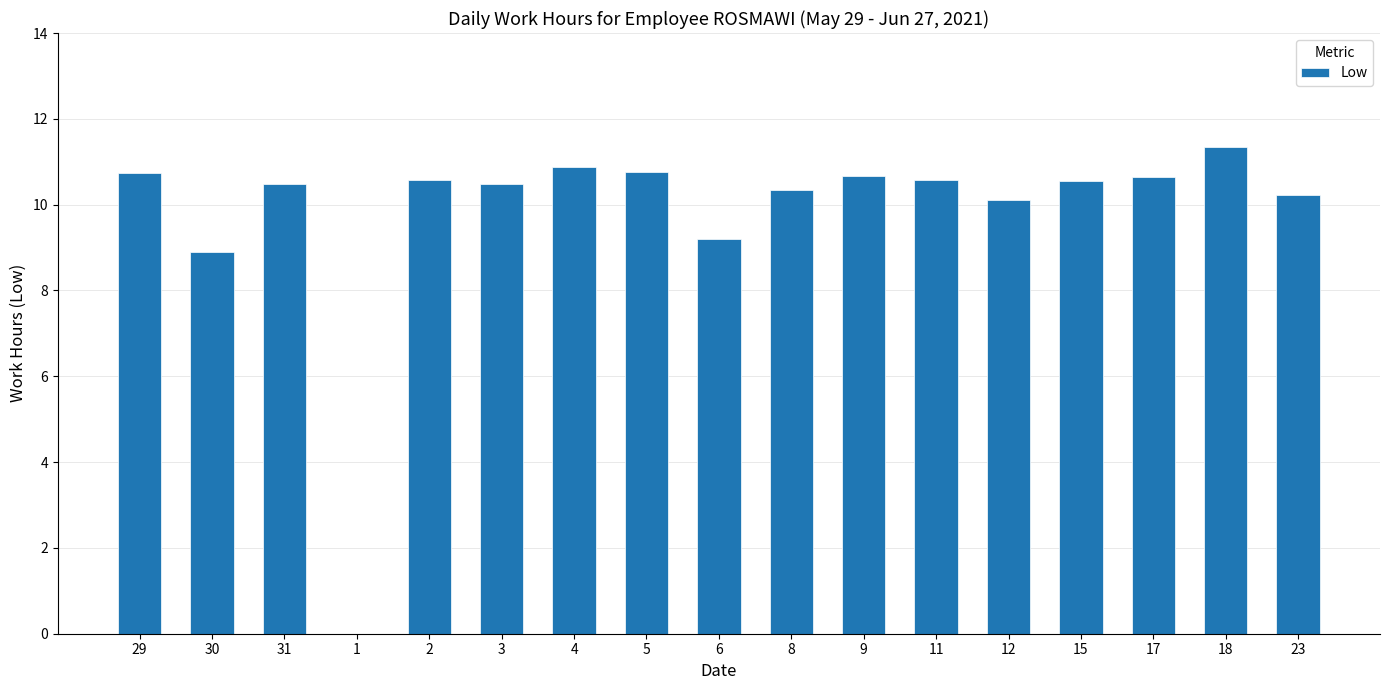

Which has a higher value, 1 or 4?

4